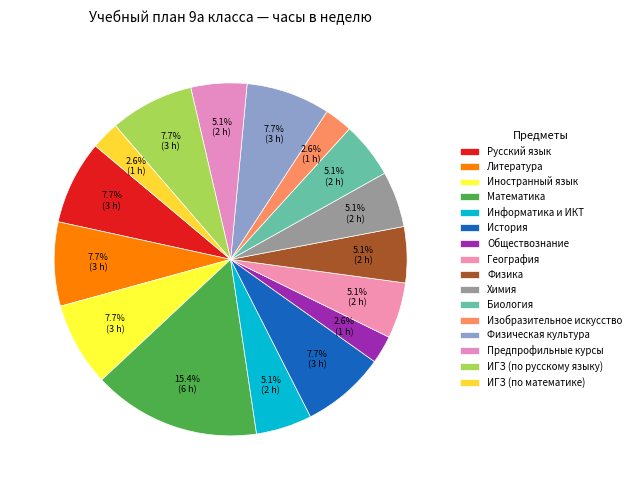

To the nearest percent, what is the combined percentage of Информатика и ИКТ and Биология?

10%